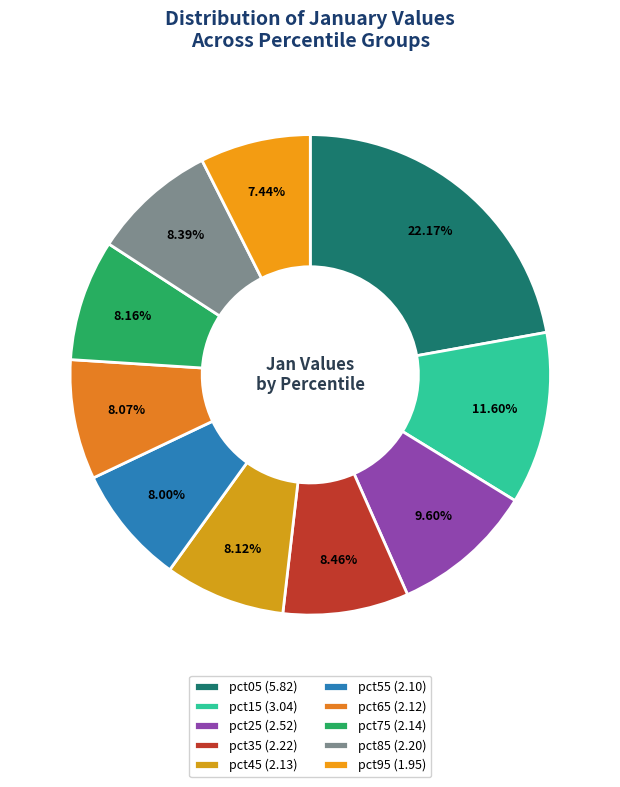

How many slices are in this pie chart?

10